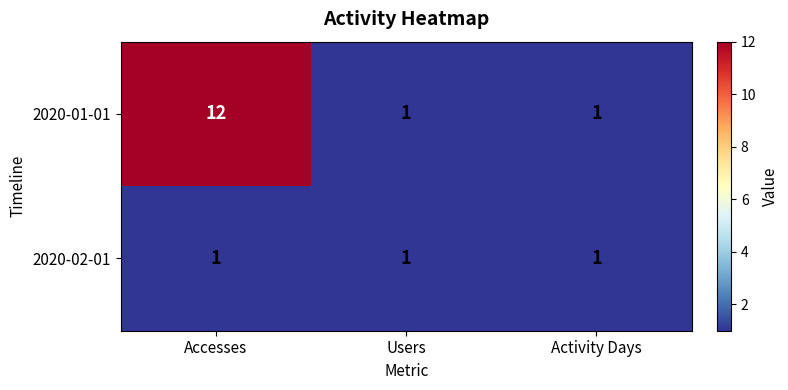

What is the difference between the 2020-01-01 values at Accesses and Activity Days?

11